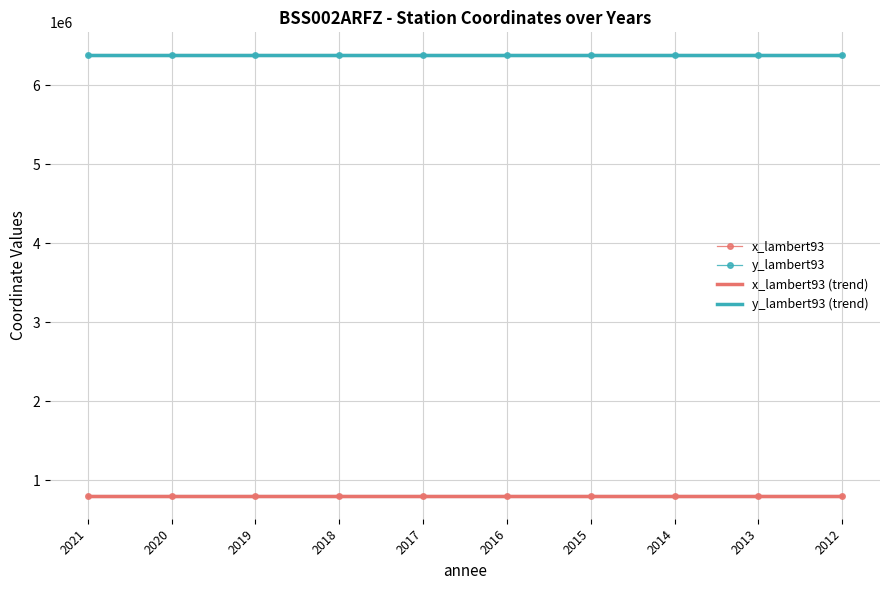

Reading right to left, list all the values displayed in this chart.

x_lambert93: 2012=797549.9	2013=799222.4	2014=798623.5	2015=799511.7	2016=796651.6	2017=795353.9	2018=801137.1	2019=800756.9	2020=797176.0	2021=799865.4
y_lambert93: 2012=6383204.1	2013=6385060.9	2014=6381386.2	2015=6384041.5	2016=6381585.4	2017=6384239.0	2018=6385558.5	2019=6383436.1	2020=6384859.6	2021=6385062.8
x_lambert93 (trend): 2012=799256.0	2013=799256.0	2014=799256.0	2015=799256.0	2016=799256.0	2017=799256.0	2018=799256.0	2019=799256.0	2020=799256.0	2021=799256.0
y_lambert93 (trend): 2012=6383304.0	2013=6383304.0	2014=6383304.0	2015=6383304.0	2016=6383304.0	2017=6383304.0	2018=6383304.0	2019=6383304.0	2020=6383304.0	2021=6383304.0